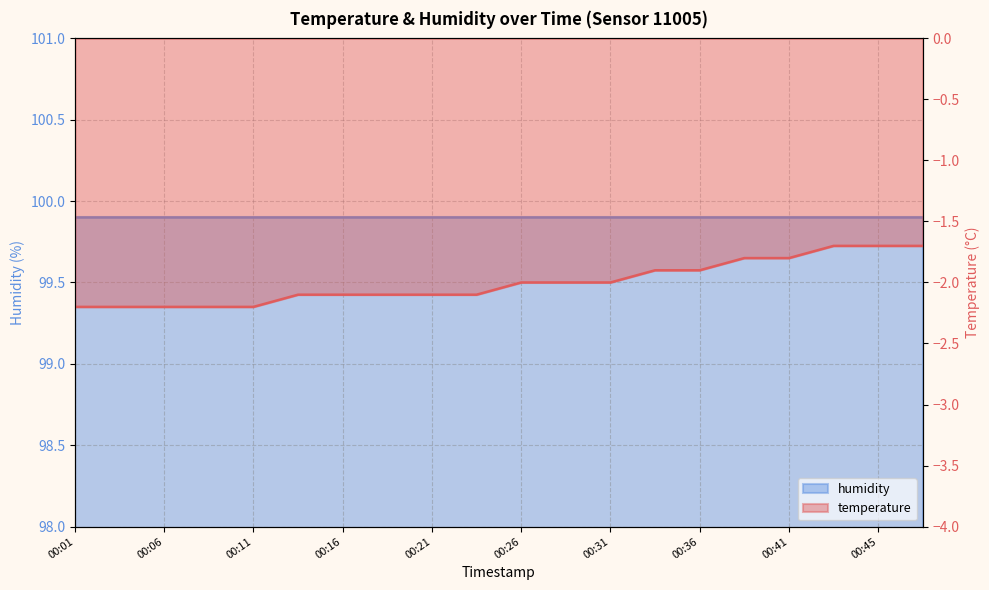

What value does the data have at 00:11?

-2.2